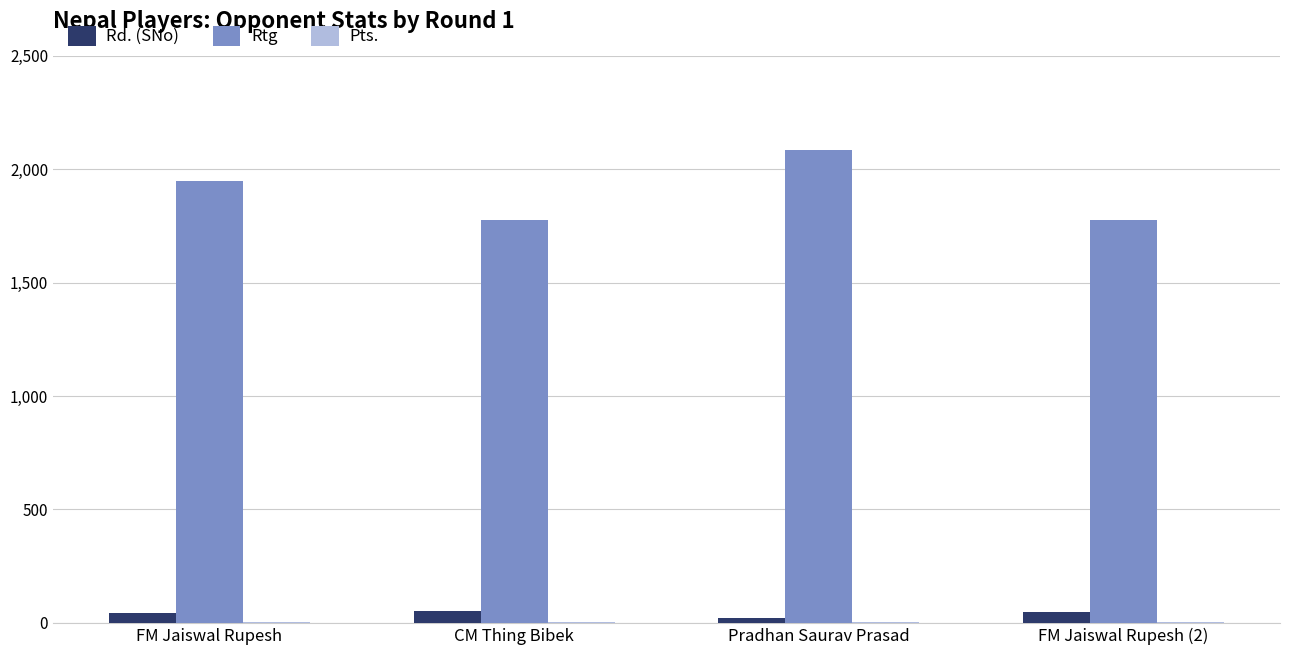

Does the chart contain stacked bars?

No